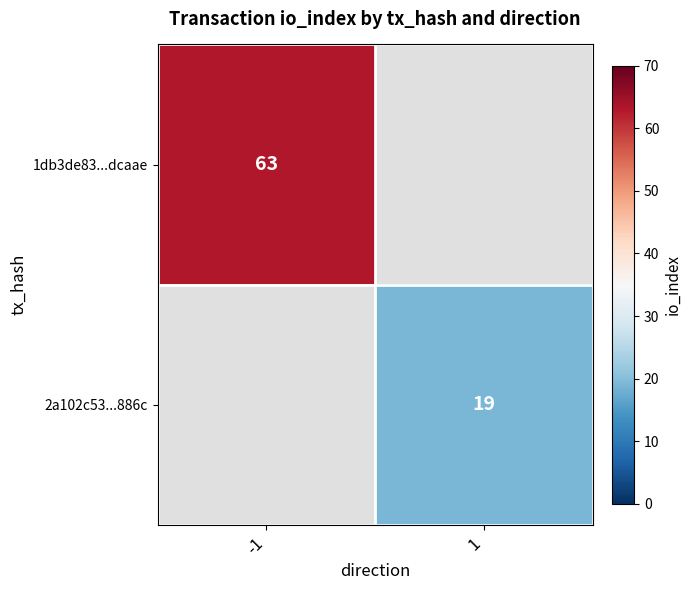

True or false: 1db3de83...dcaae has a value of 40.1 at -1.

False